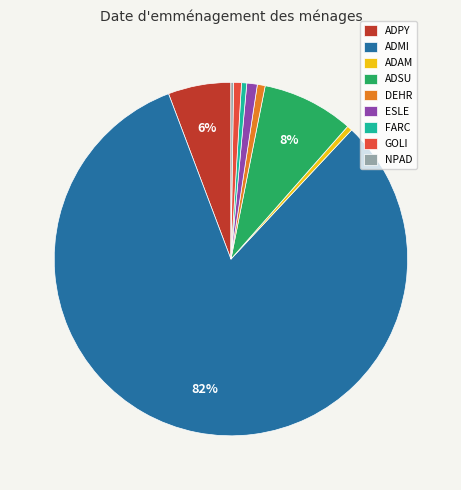

The GOLI slice represents 10% of the pie. True or false?

False